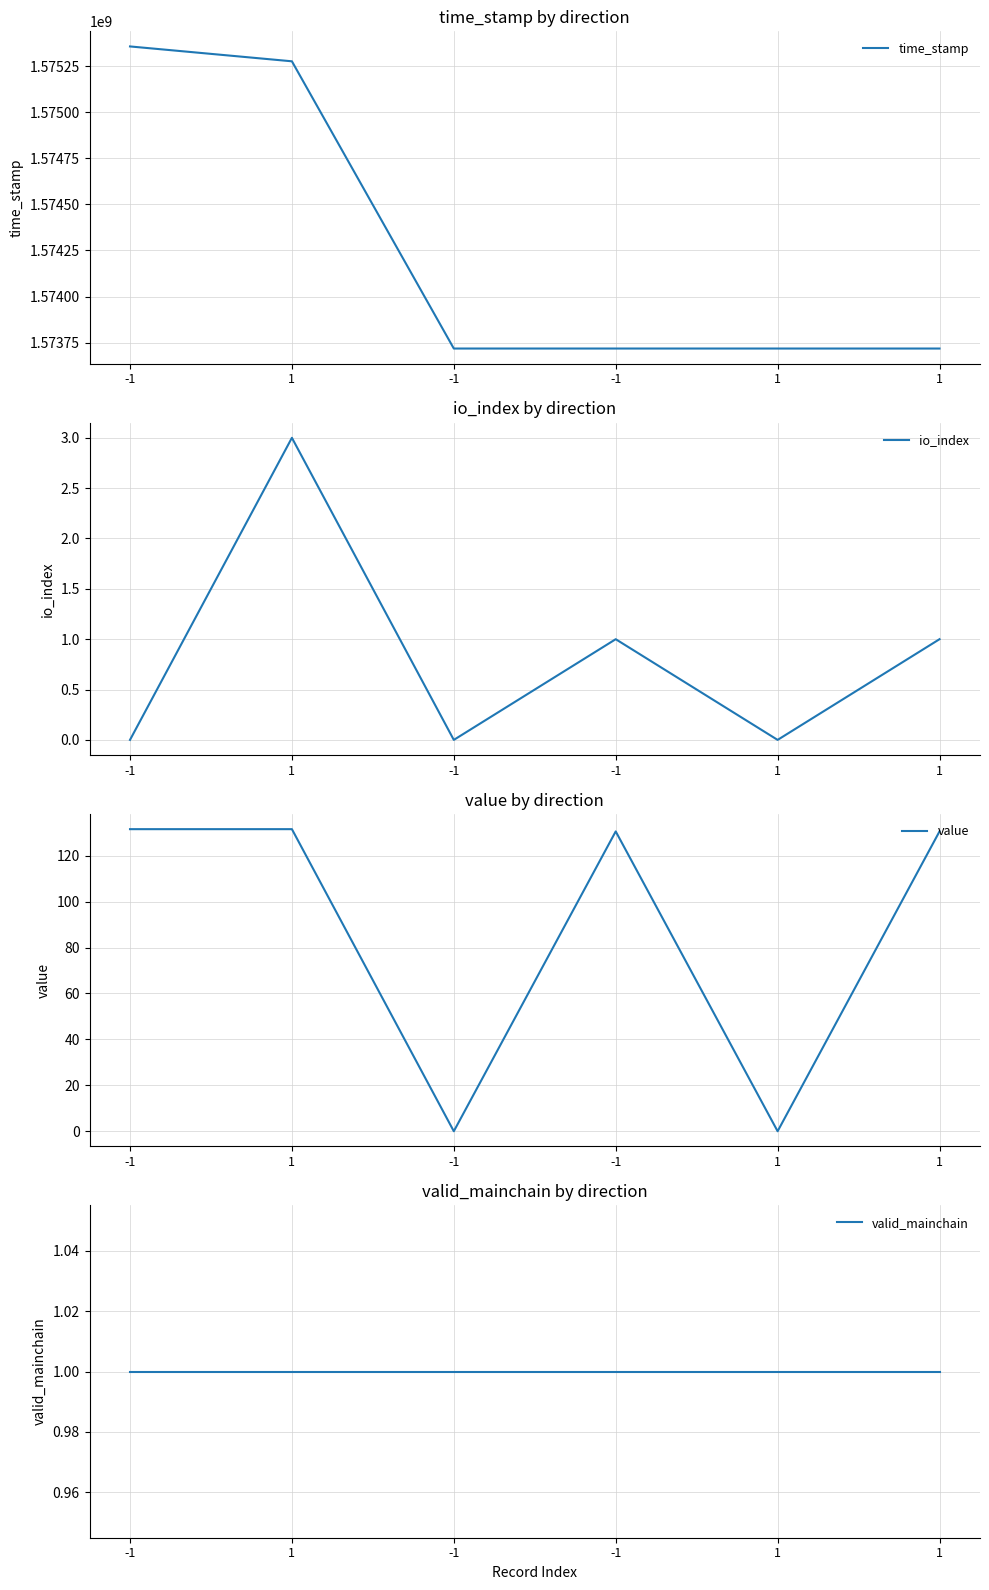

Does the chart have visible grid lines?

Yes